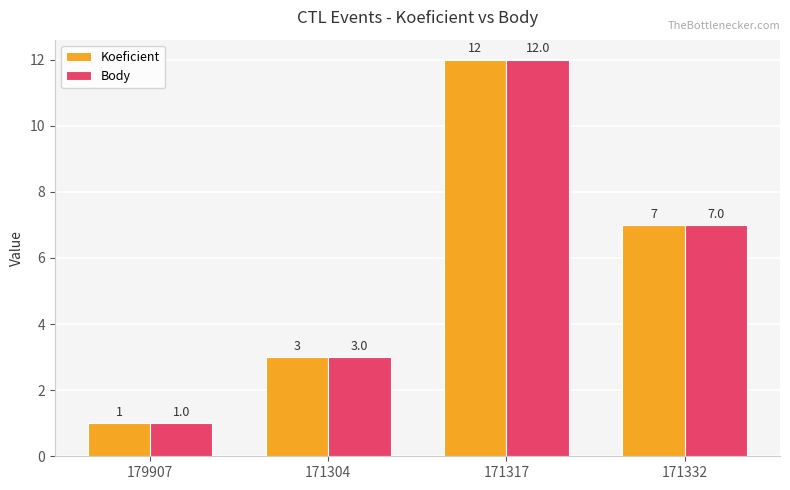

What is the sum of the Body values at 179907 and 171332?

8